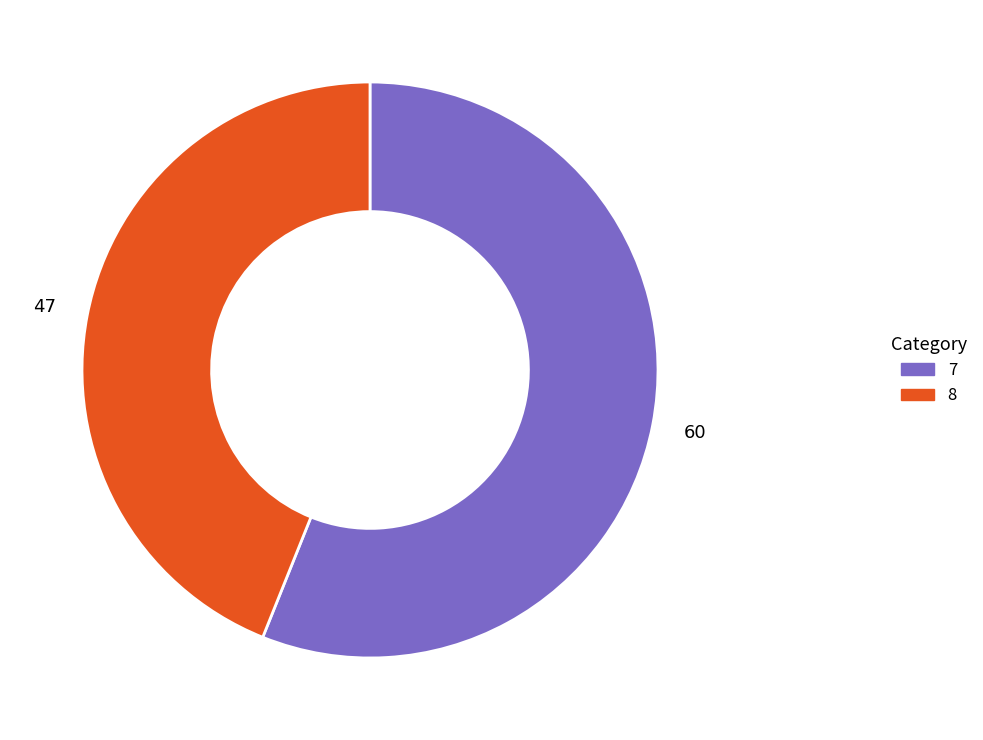

Which slice is the smallest?

8